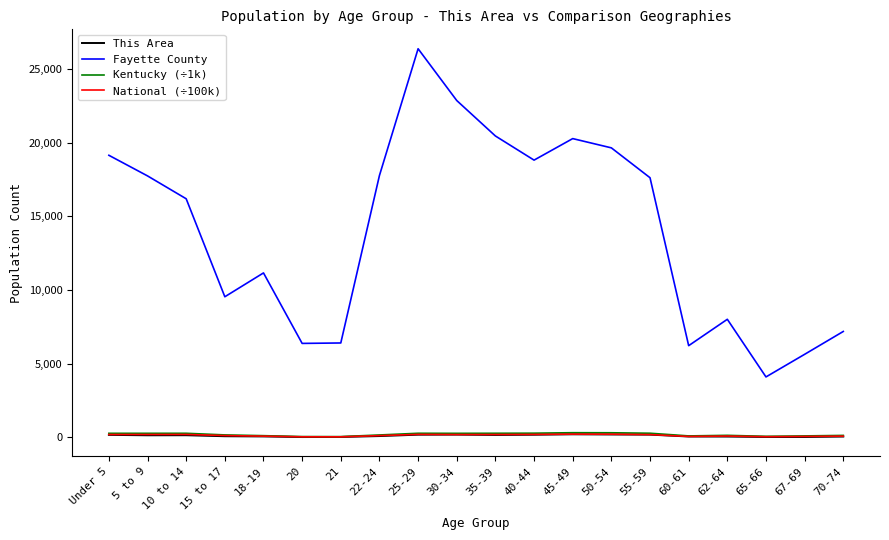

Which series has the largest total across all categories?

Fayette County